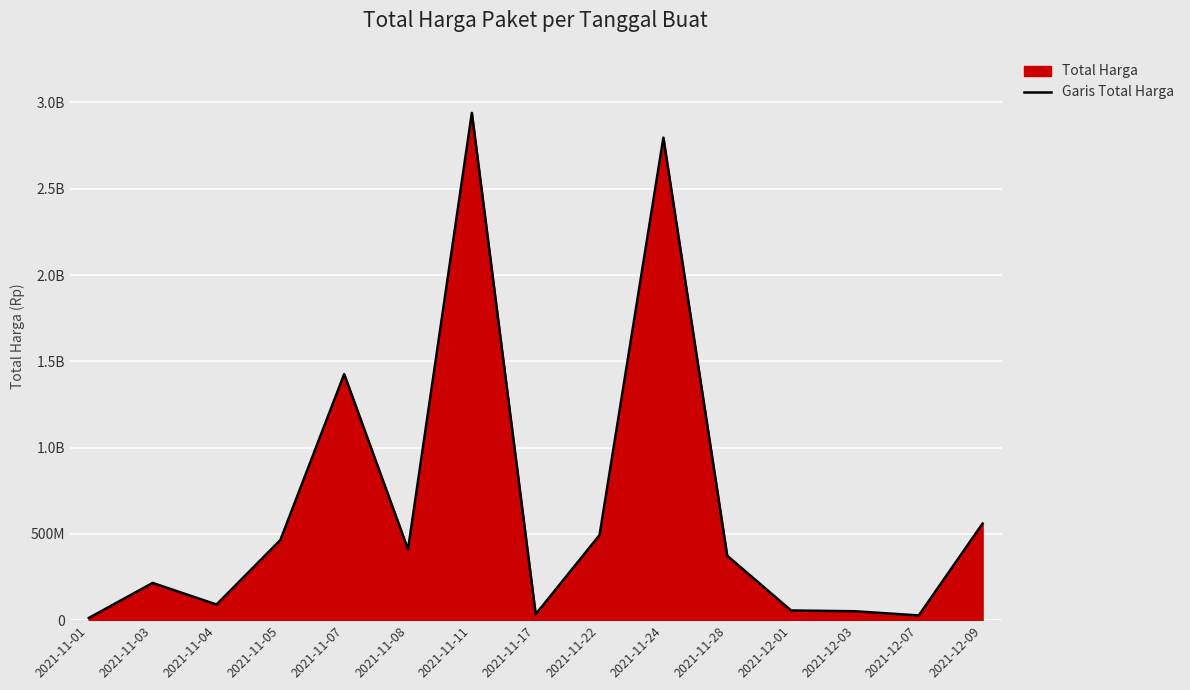

What is the value of the 9th point from the left?

493000000